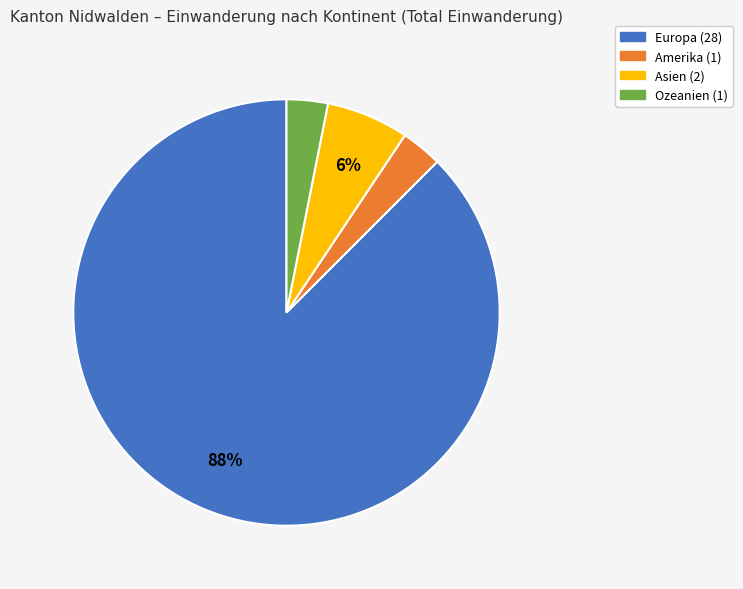

Combined, do Amerika and Asien account for over 50%?

No